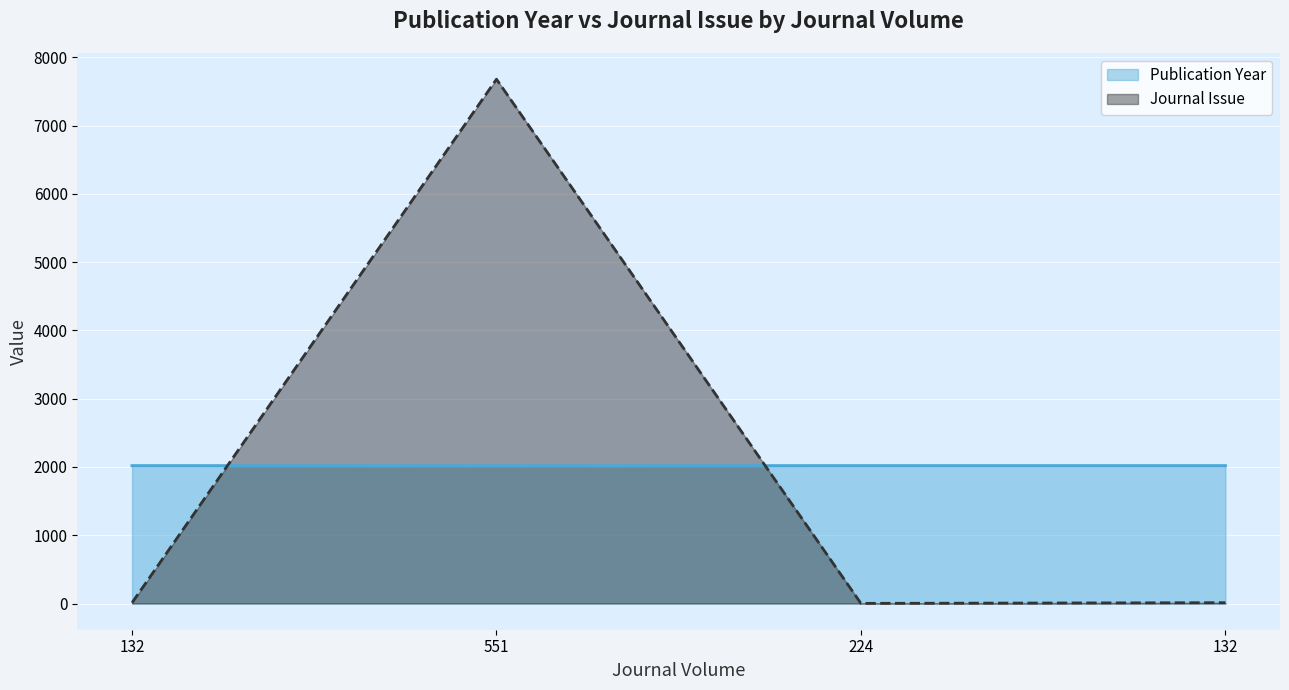

What is the value of the Journal Issue point at the 4th from the left?

12